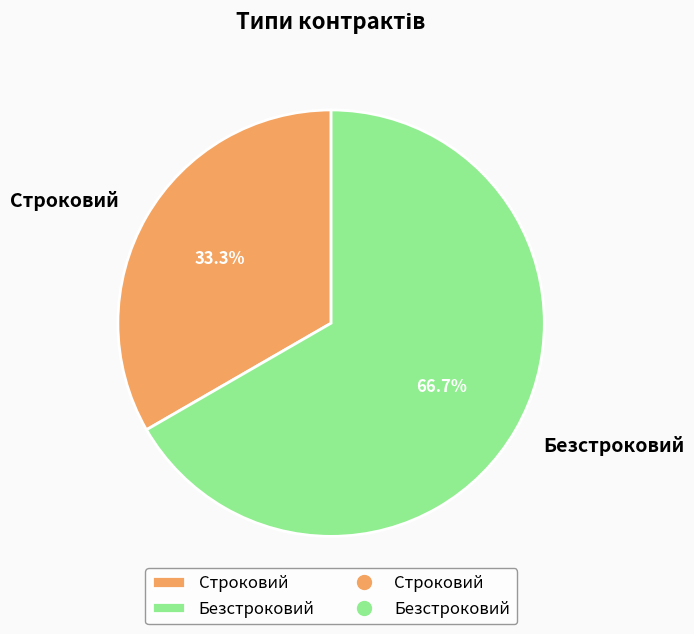

Which slice is the smallest?

Строковий